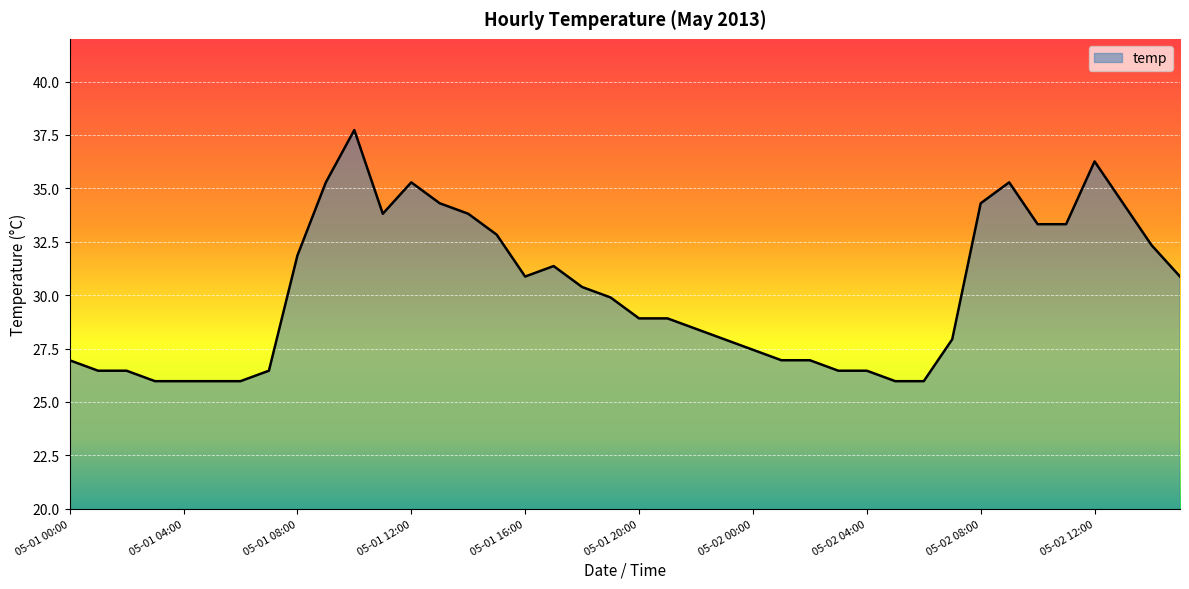

What is the smallest value displayed?

26.0